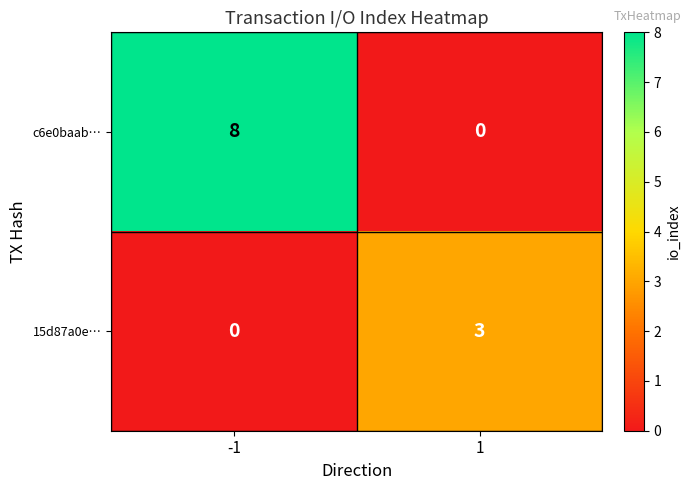

Is the value of 15d87a0e… at -1 greater than the value of c6e0baab… at -1?

No